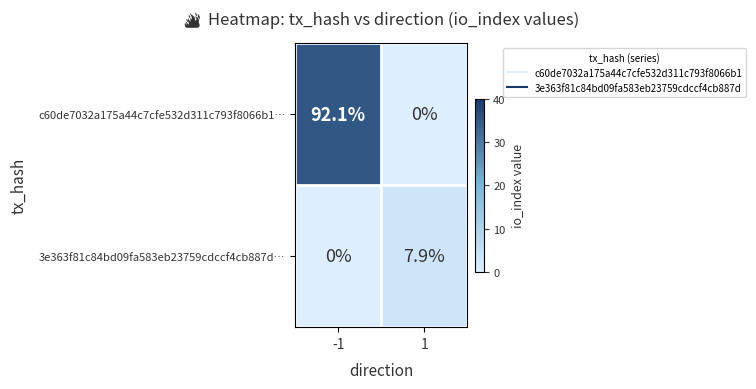

Which series has the largest total across all categories?

c60de7032a175a44c7cfe532d311c793f8066b1…